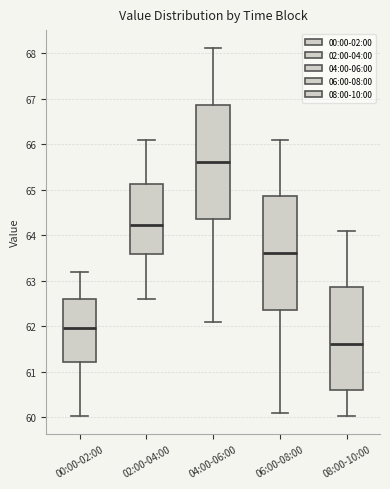

Reading left to right, read every box against the y-axis: the position of its median line, the range the box covers, and the ends of its whiskers. The values are not printed on the chart, so give them approximately, as read against the axis.

00:00-02:00: median 62.0, box 61.2 to 62.6, whiskers 60.0 to 63.2
02:00-04:00: median 64.2, box 63.6 to 65.1, whiskers 62.6 to 66.1
04:00-06:00: median 65.6, box 64.4 to 66.9, whiskers 62.1 to 68.1
06:00-08:00: median 63.6, box 62.4 to 64.9, whiskers 60.1 to 66.1
08:00-10:00: median 61.6, box 60.6 to 62.9, whiskers 60.0 to 64.1